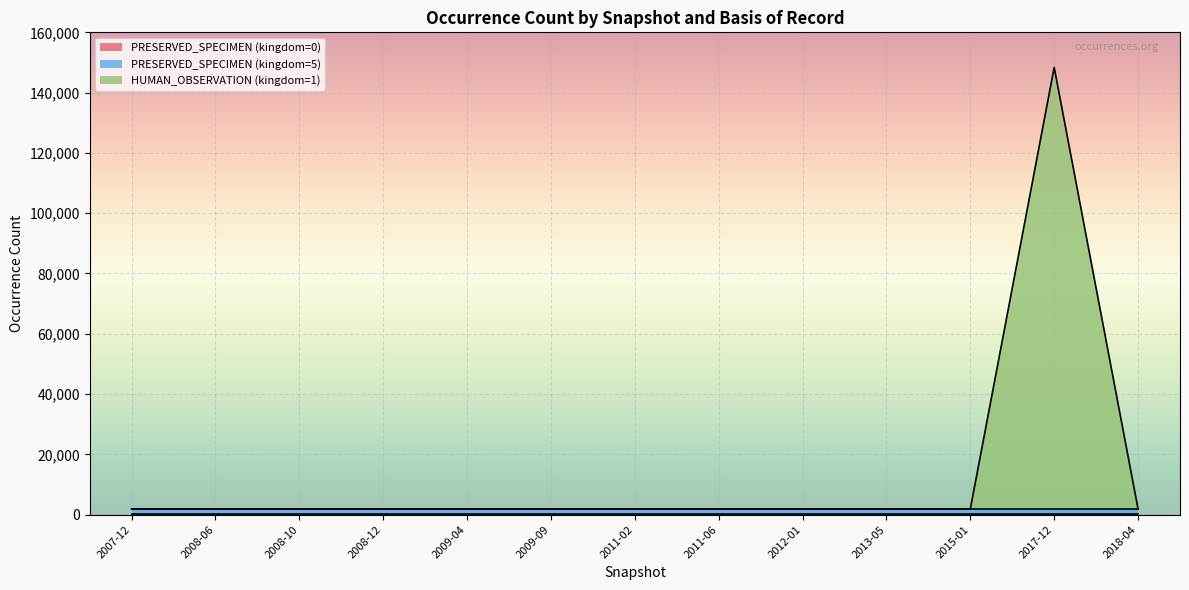

Reading left to right, list all the values displayed in this chart.

PRESERVED_SPECIMEN (kingdom=0): 116	116	116	116	116	116	116	116	116	116	116	116	116
PRESERVED_SPECIMEN (kingdom=5): 1785	1785	1785	1785	1785	1785	1785	1785	1785	1785	1785	1785	1785
HUMAN_OBSERVATION (kingdom=1): 0	0	0	0	0	0	0	0	0	0	0	146464	0